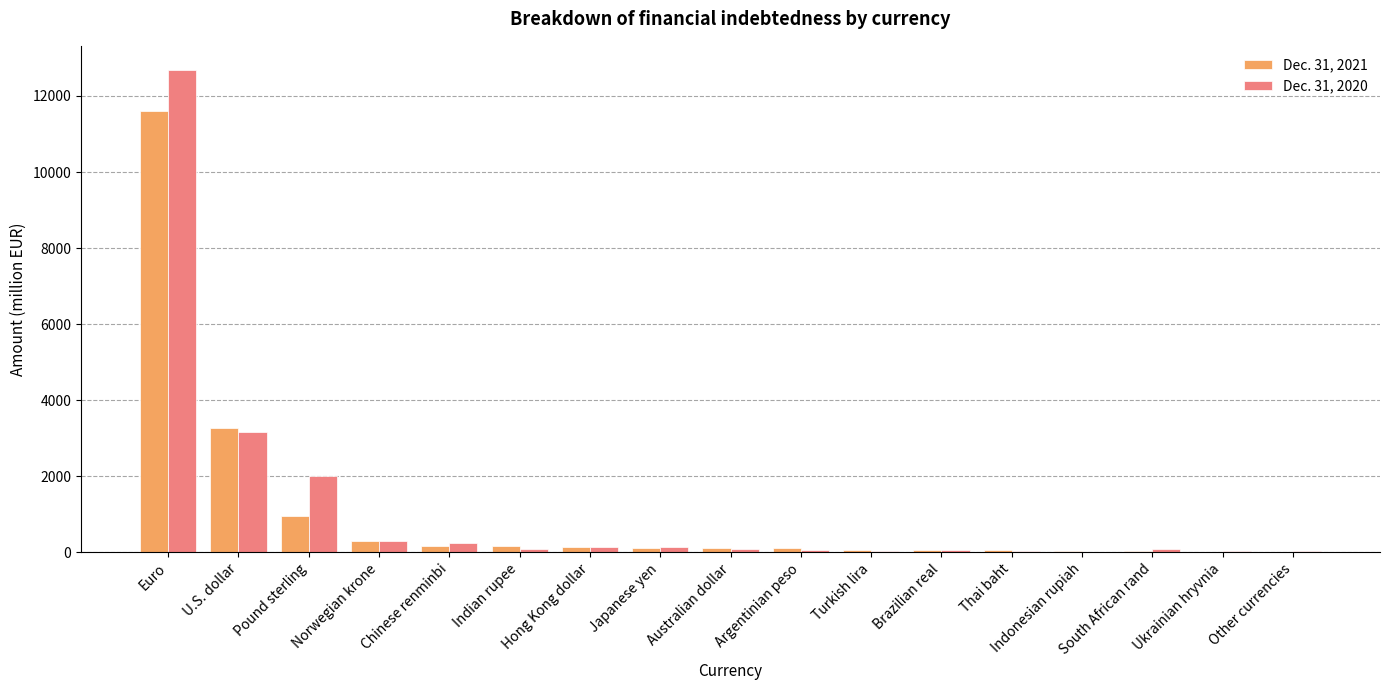

What are all the series names shown in the legend?

Dec. 31, 2021, Dec. 31, 2020